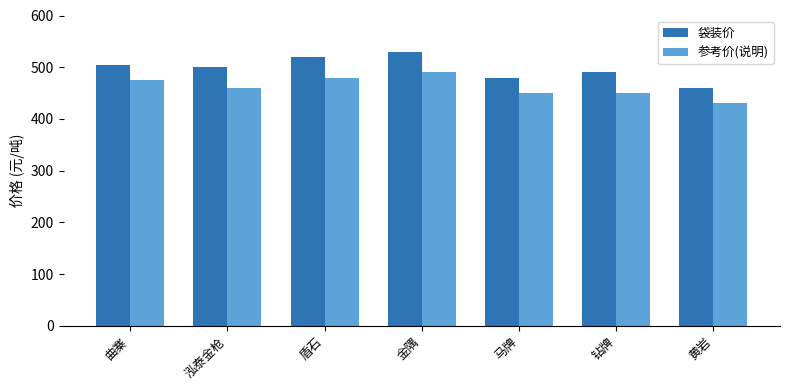

Is it true that 参考价(说明) equals 166 at 泓泰金枪?

False